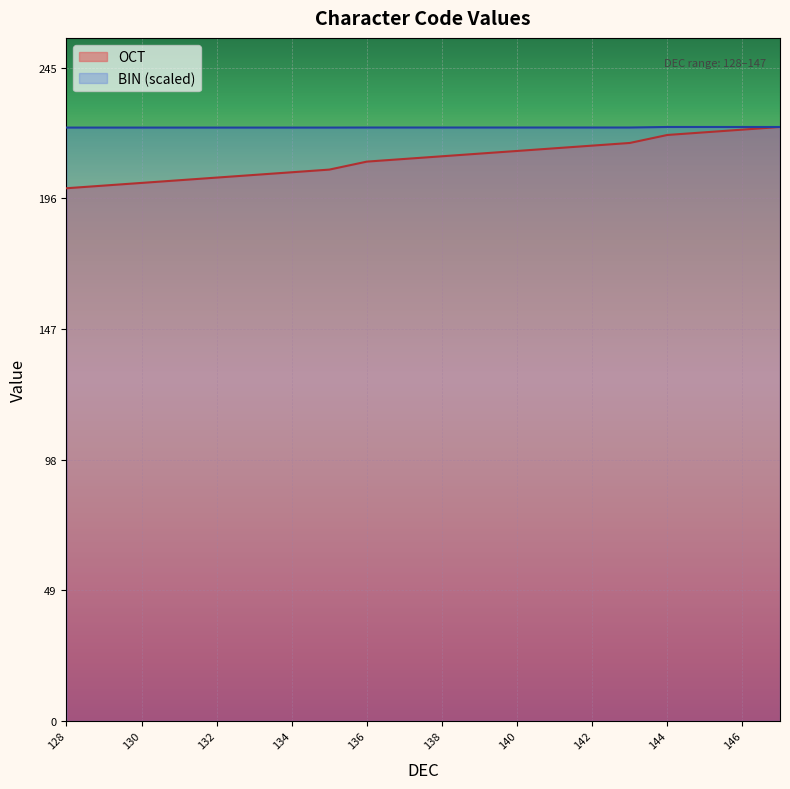

At how many categories does at least one series exceed 220?

20